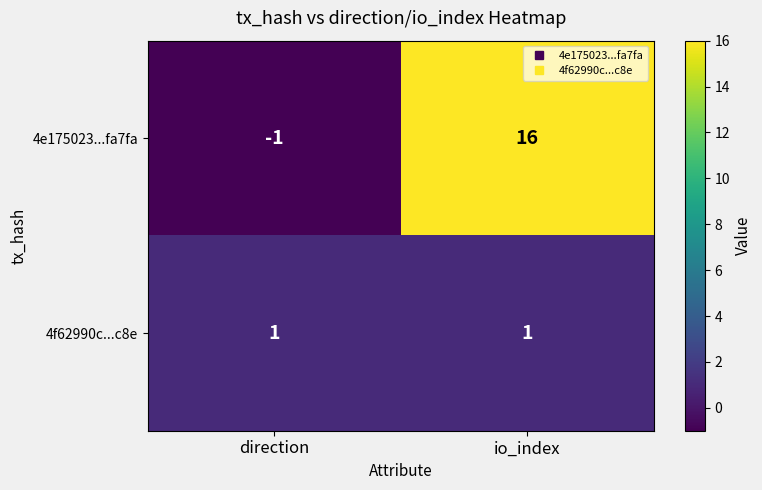

Rank the series at direction from highest to lowest value.

4f62990c...c8e, 4e175023...fa7fa